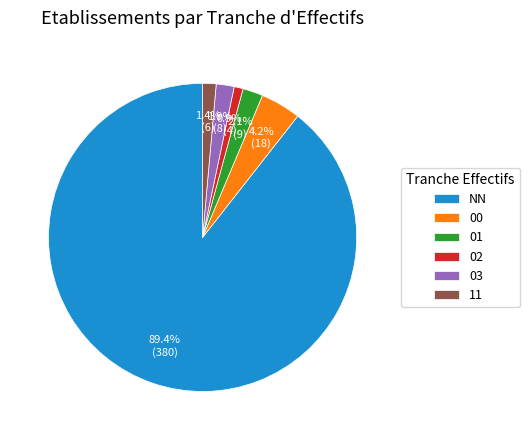

Is there any slice that represents more than half of the pie?

Yes